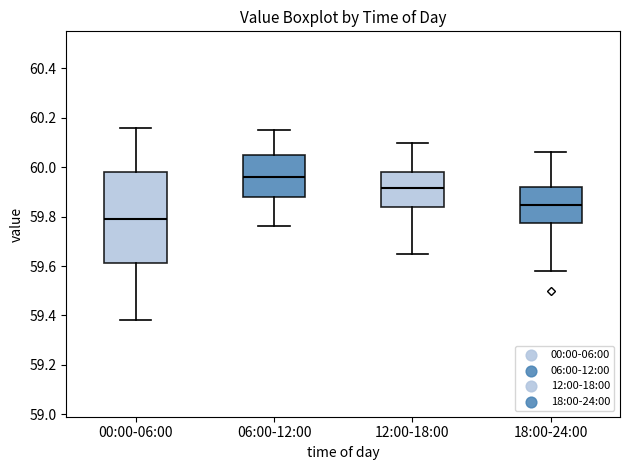

Which box has the highest median line?

06:00-12:00